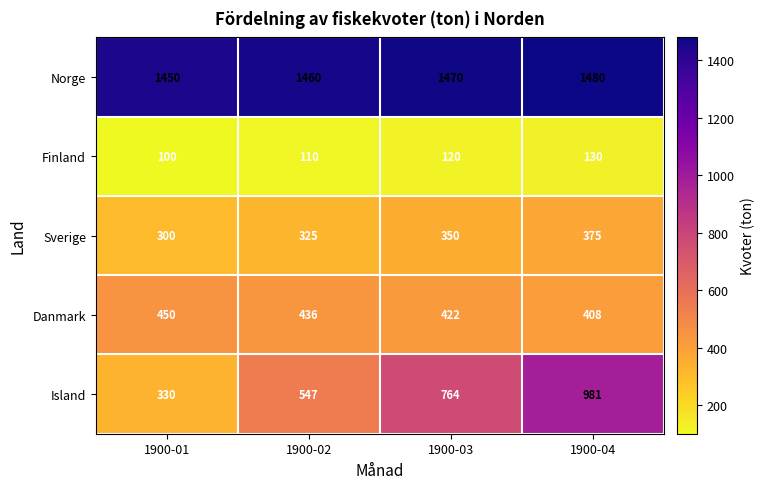

Count the Norge values in the range 1460 to 1480.

3